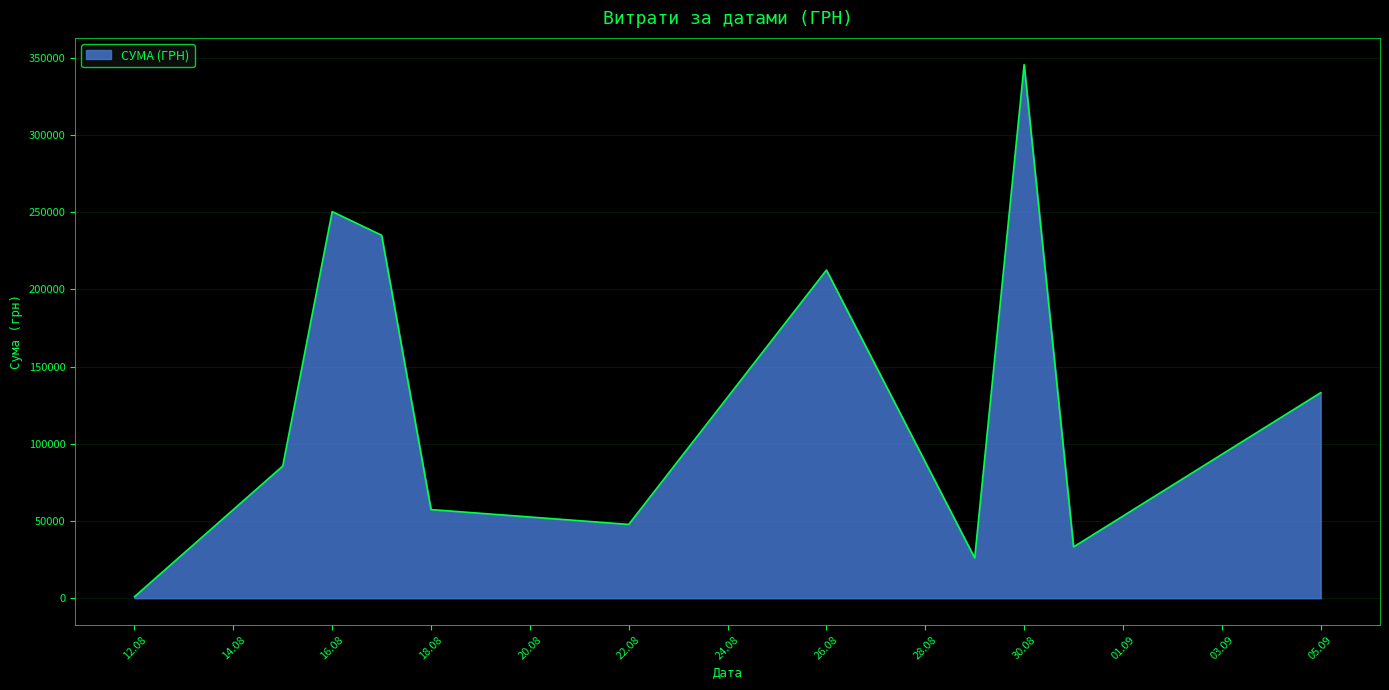

What is the greatest value displayed?

345687.3